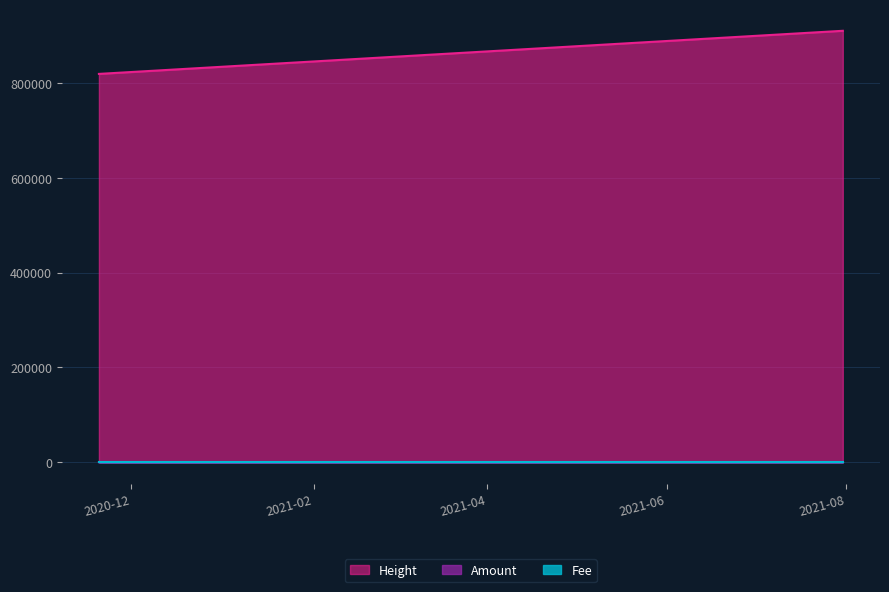

At which label is Amount closest to 50?

2020-12-06 00:37:38